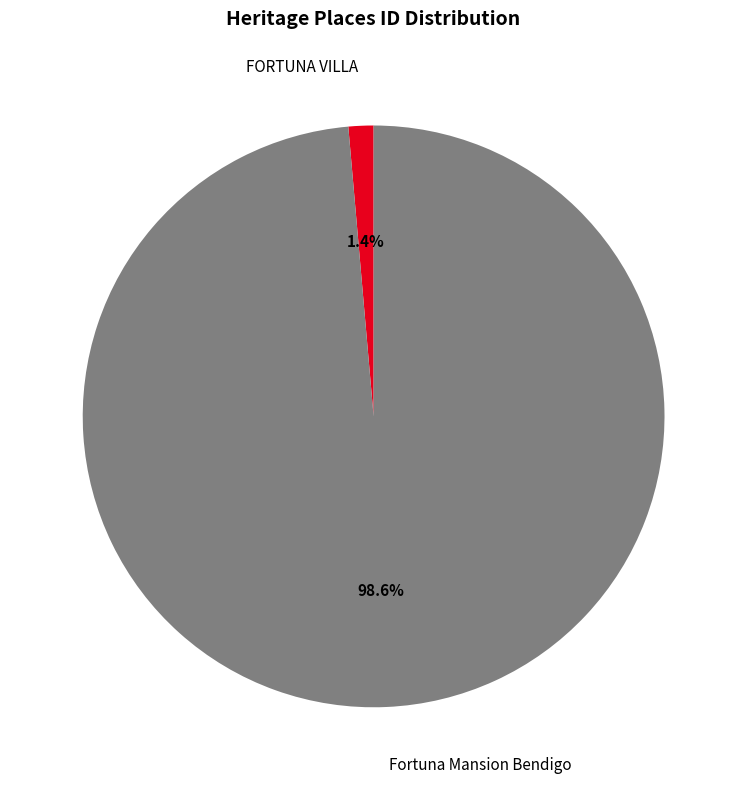

How many segments does this pie chart have?

2